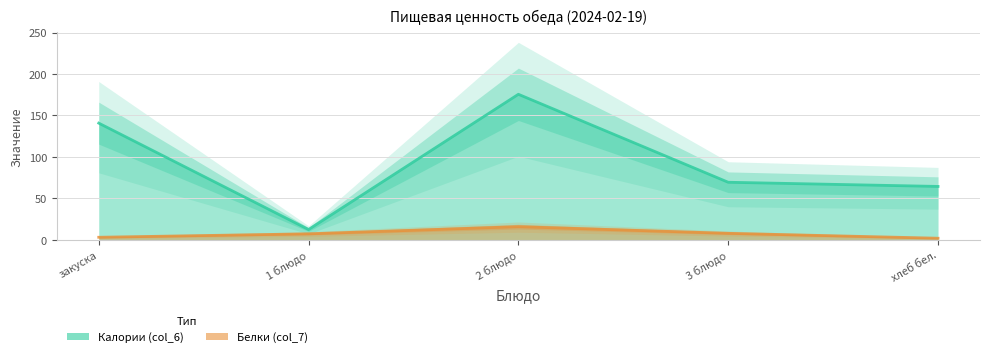

Between 2 блюдо and хлеб бел., which series saw the biggest shift?

Калории (col_6)